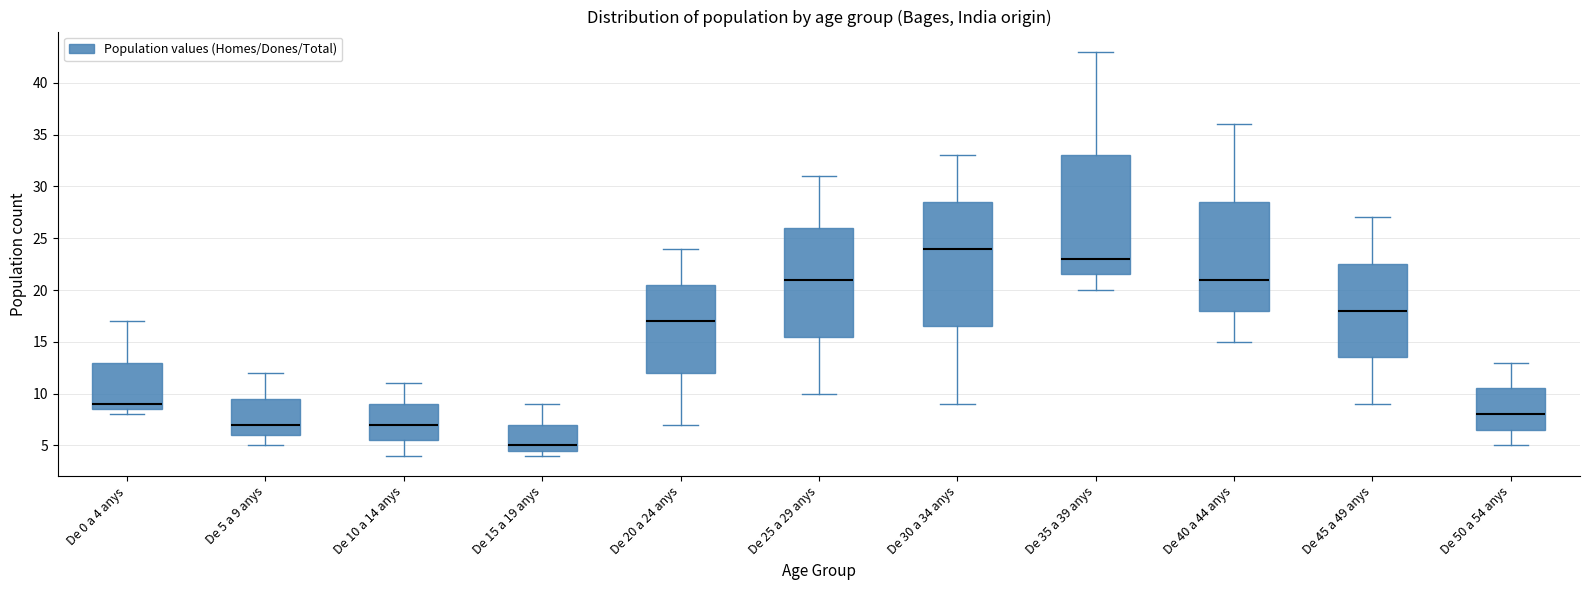

Which box's median line is the highest?

De 30 a 34 anys